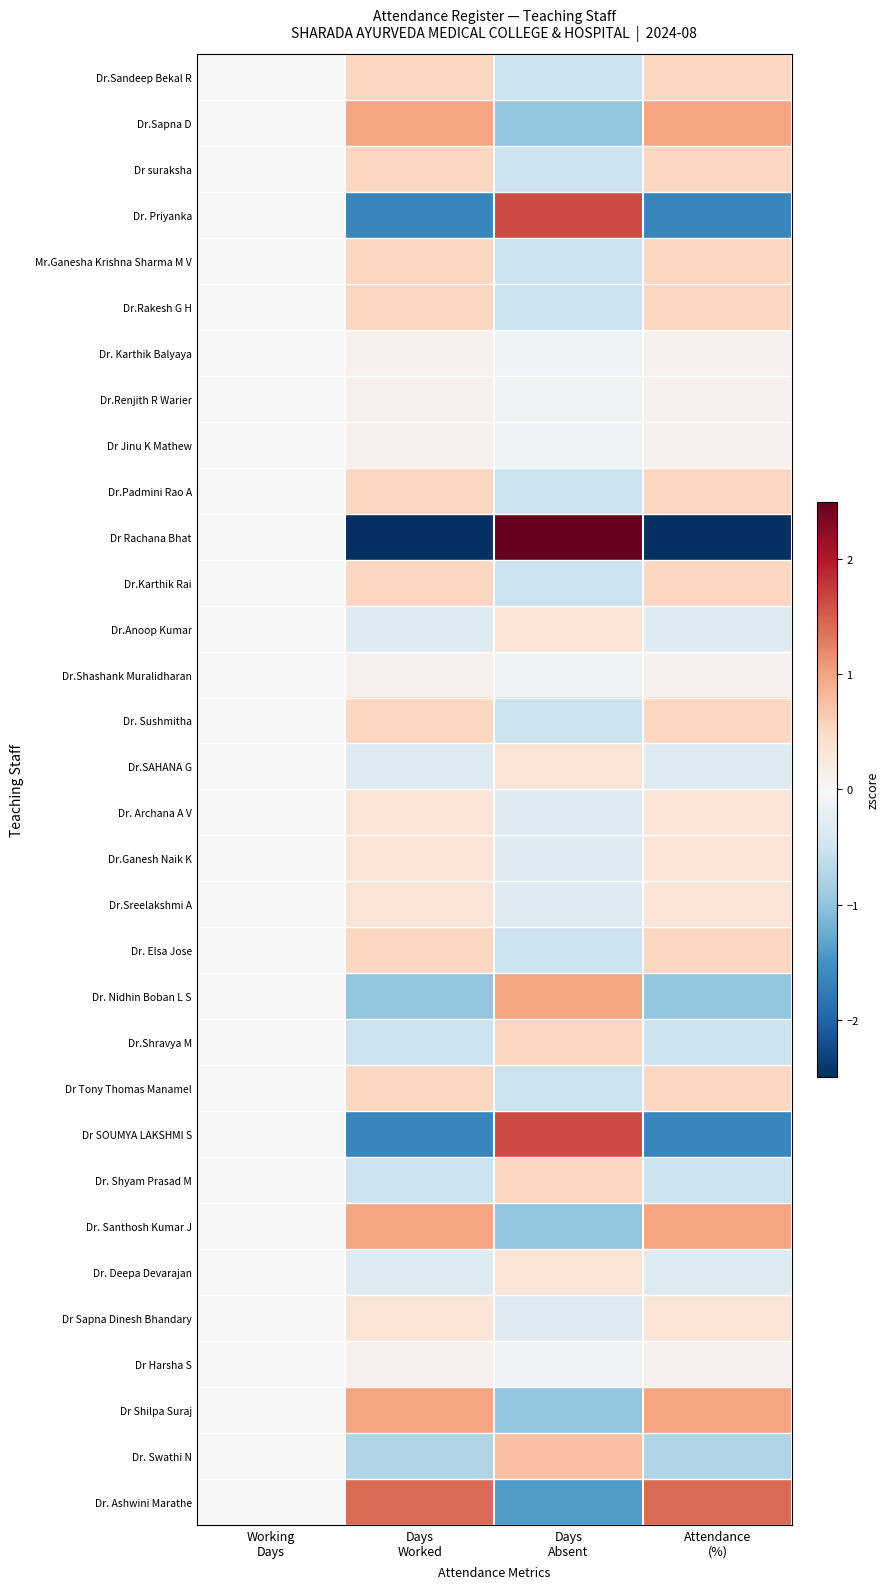

At Days Worked, list the series in order from largest to smallest.

Dr. Ashwini Marathe, Dr.Sapna D, Dr. Santhosh Kumar J, Dr Shilpa Suraj, Dr.Sandeep Bekal R, Dr suraksha, Mr.Ganesha Krishna Sharma M V, Dr.Rakesh G H, Dr.Padmini Rao A, Dr.Karthik Rai, Dr. Sushmitha, Dr. Elsa Jose, Dr Tony Thomas Manamel, Dr. Archana A V, Dr.Ganesh Naik K, Dr.Sreelakshmi A, Dr Sapna Dinesh Bhandary, Dr. Karthik Balyaya, Dr.Renjith R Warier, Dr Jinu K Mathew, Dr.Shashank Muralidharan, Dr Harsha S, Dr.Anoop Kumar, Dr.SAHANA G, Dr. Deepa Devarajan, Dr.Shravya M, Dr. Shyam Prasad M, Dr. Swathi N, Dr. Nidhin Boban L S, Dr. Priyanka, Dr SOUMYA LAKSHMI S, Dr Rachana Bhat